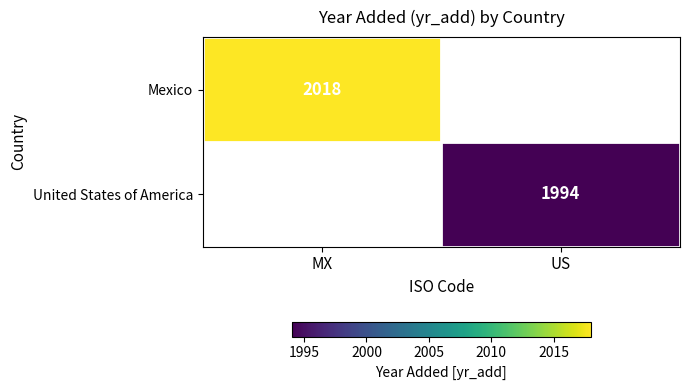

Is it true that United States of America equals 2664 at US?

False